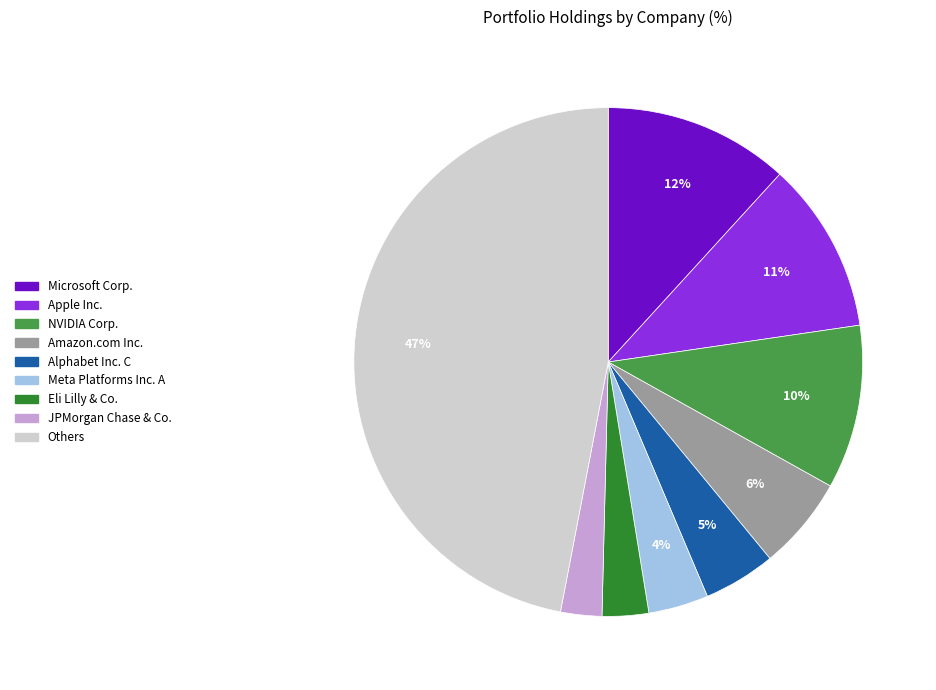

True or false: Meta Platforms Inc. A accounts for 18% of the total.

False